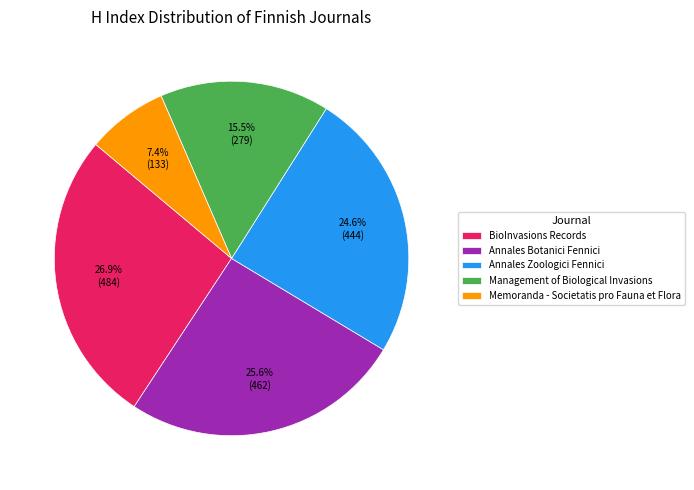

Do BioInvasions Records and Annales Zoologici Fennici together represent more than half of the pie?

Yes